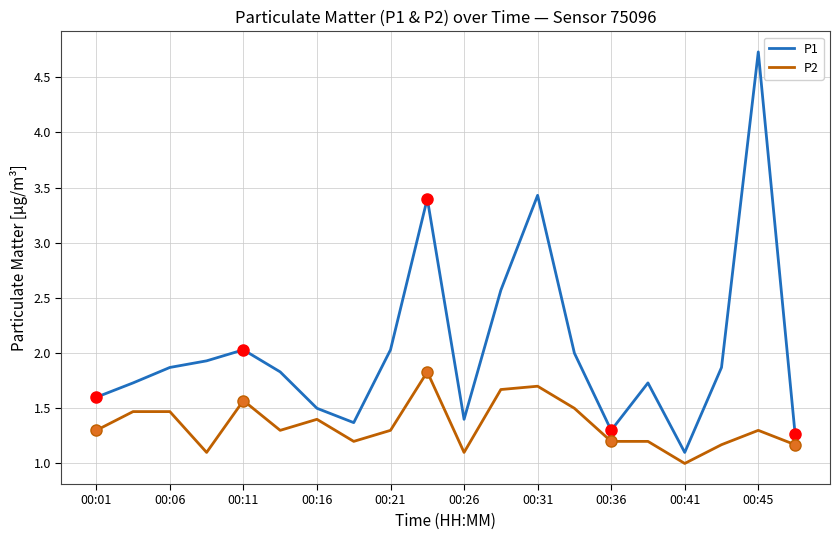

Count the P2 values in the range 1 to 2.

20